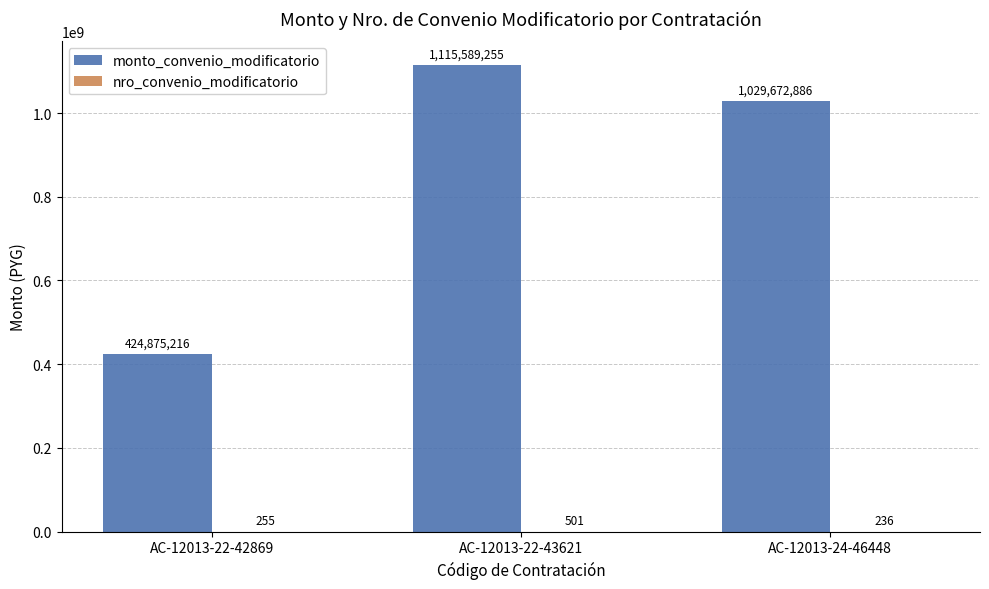

Between AC-12013-22-43621 and AC-12013-24-46448, which series saw the biggest shift?

monto_convenio_modificatorio